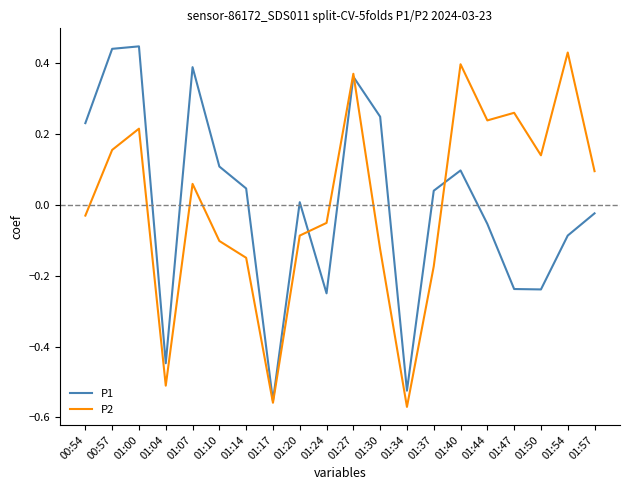

What position from the left is 01:17?

8